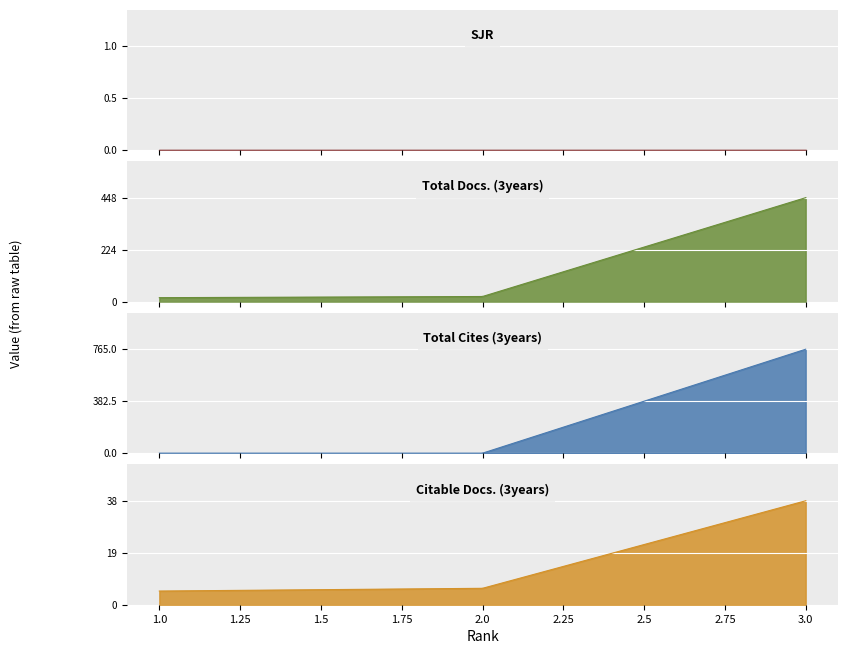

True or false: Citable Docs. (3years) has a value of 38 at 3.

True